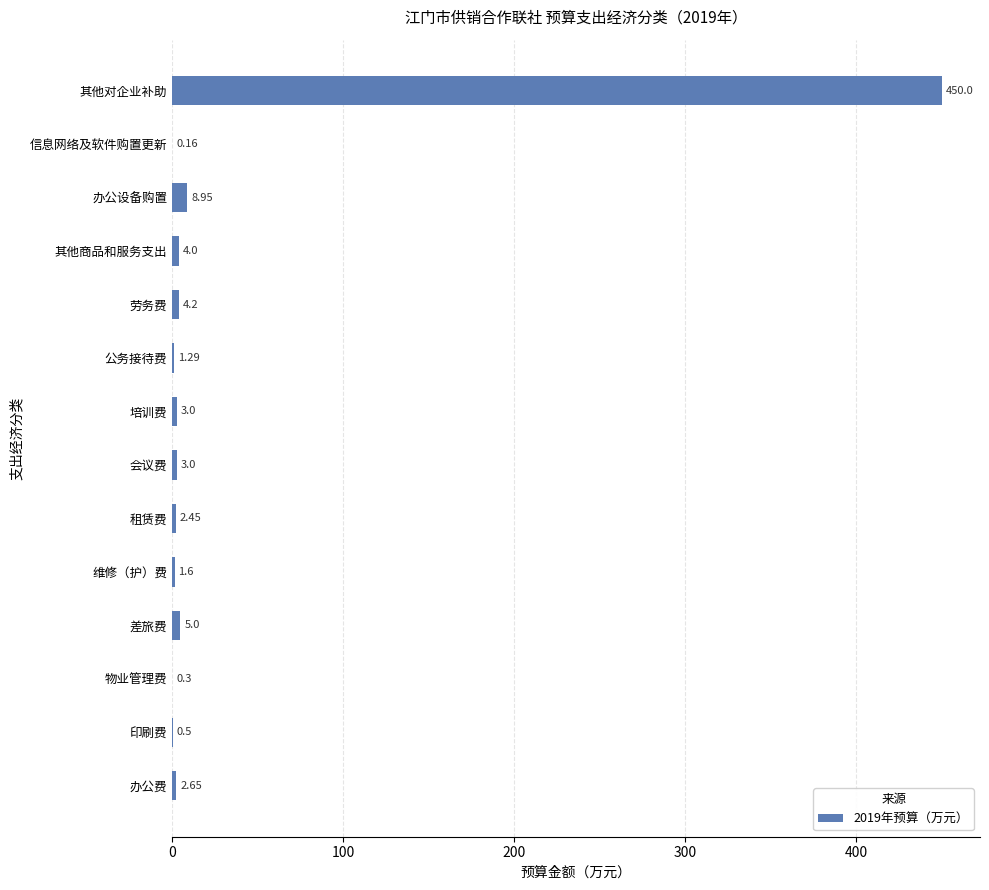

Between 印刷费 and 培训费, which is larger?

培训费